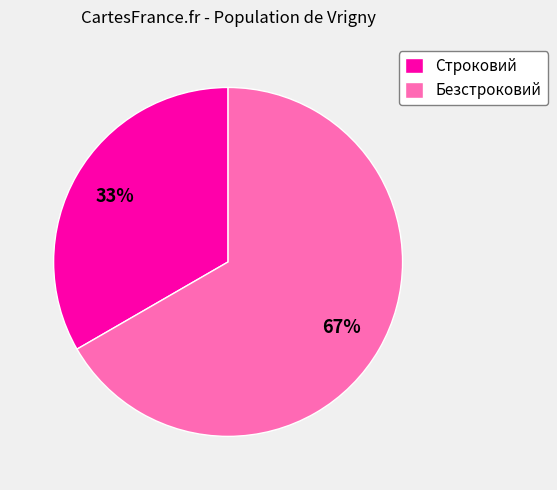

Is there a majority slice in this chart?

Yes